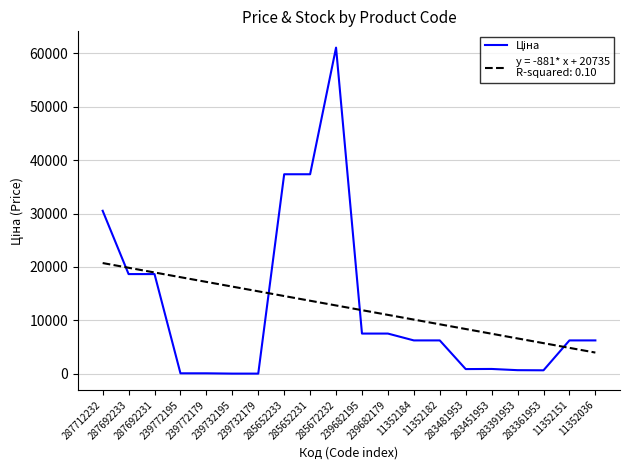

What is the greatest value displayed?

61024.7